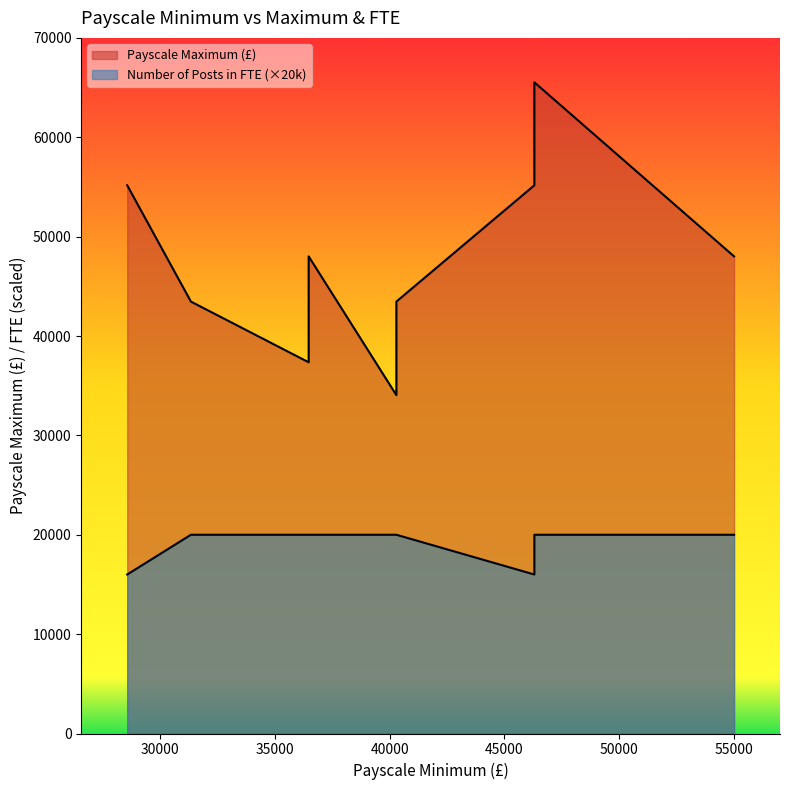

Read the Number of Posts in FTE value at 46303.

1.0